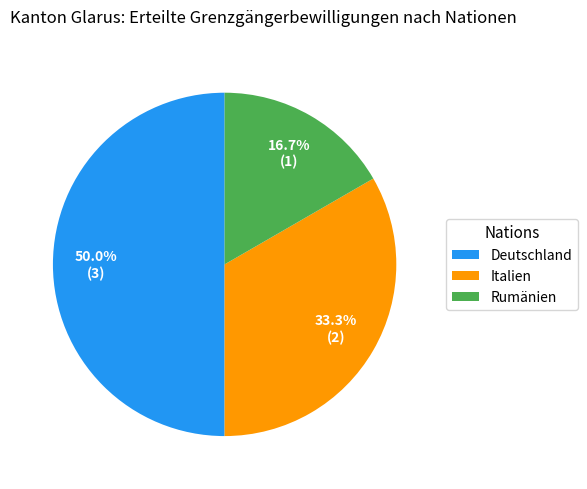

What is the smallest slice in the pie chart?

Rumänien